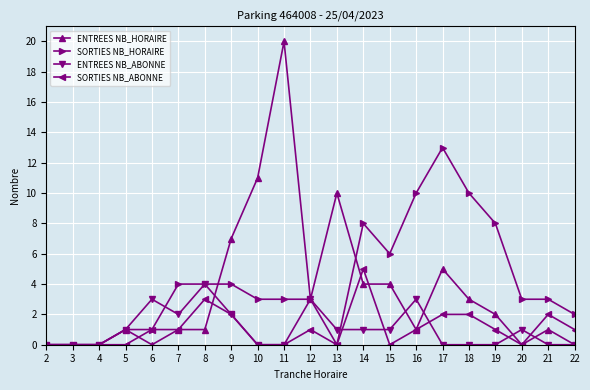

What is the highest value of the SORTIES NB_HORAIRE series?

13